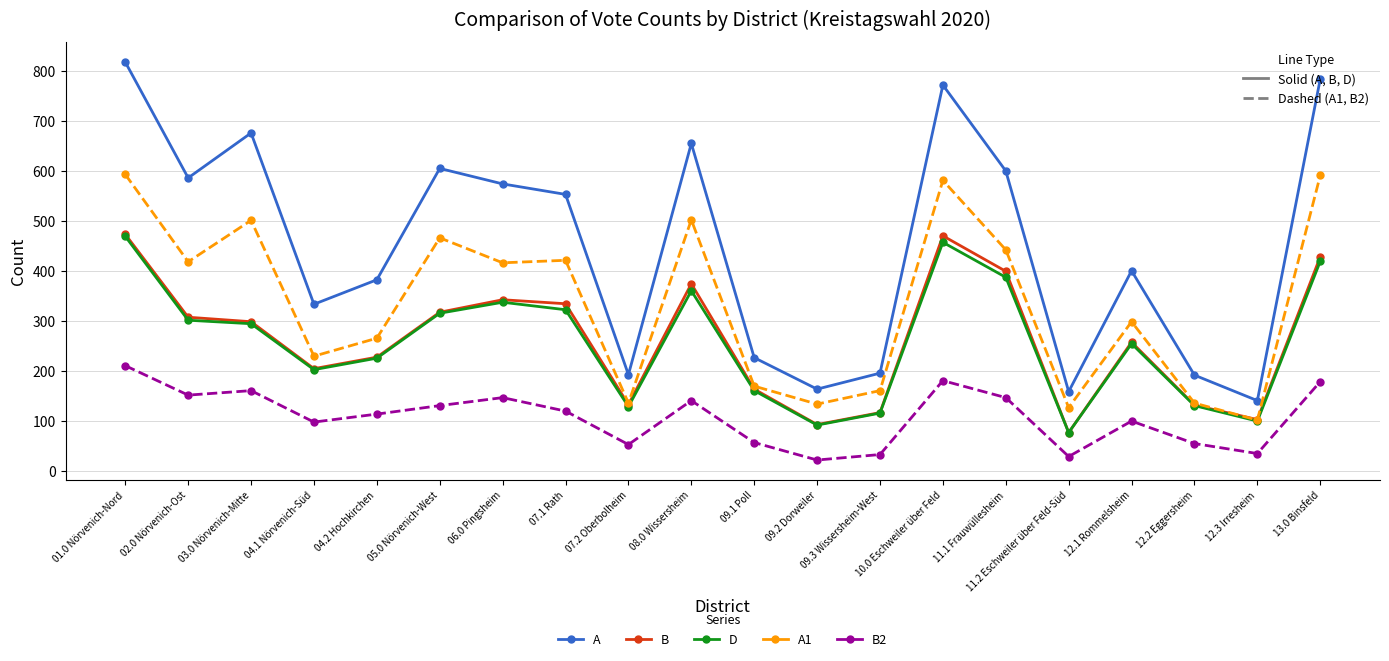

True or false: A1 and A cross at least once.

False